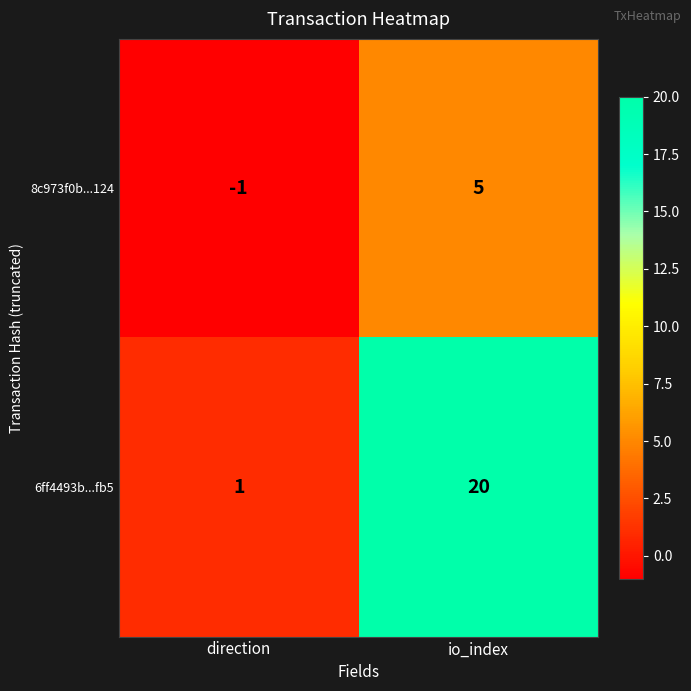

What is the sum of all 6ff4493b...fb5 values?

21